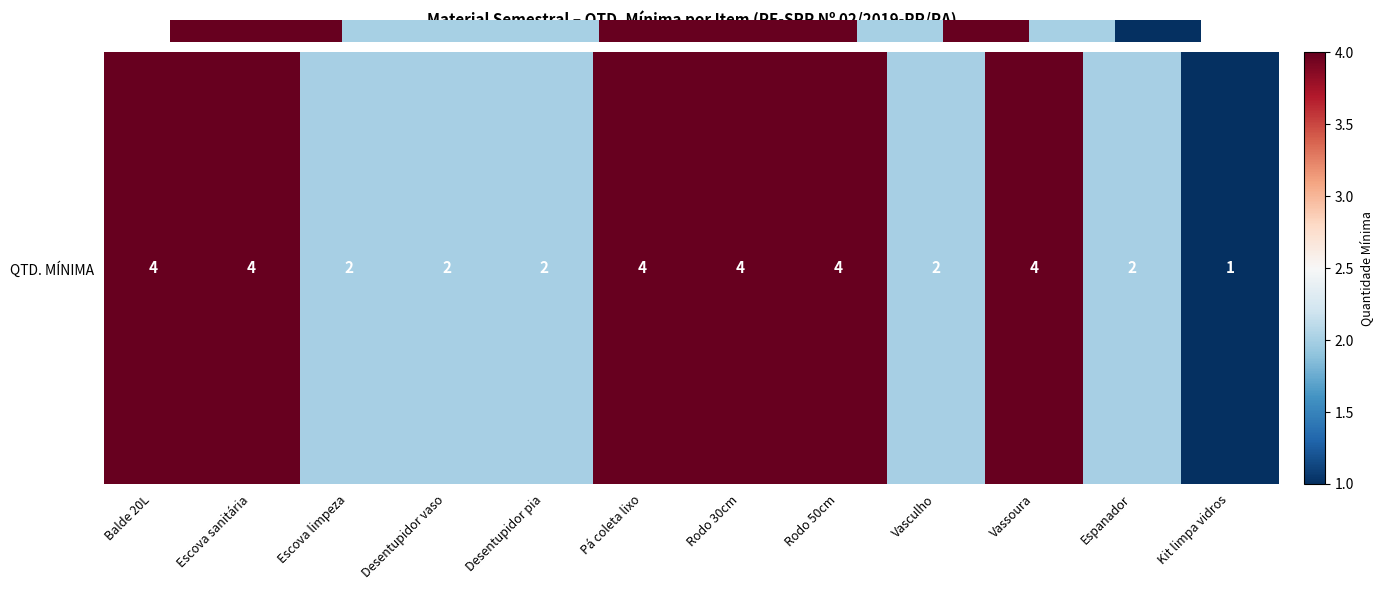

Reading left to right, transcribe all the data shown in this chart.

4	4	2	2	2	4	4	4	2	4	2	1